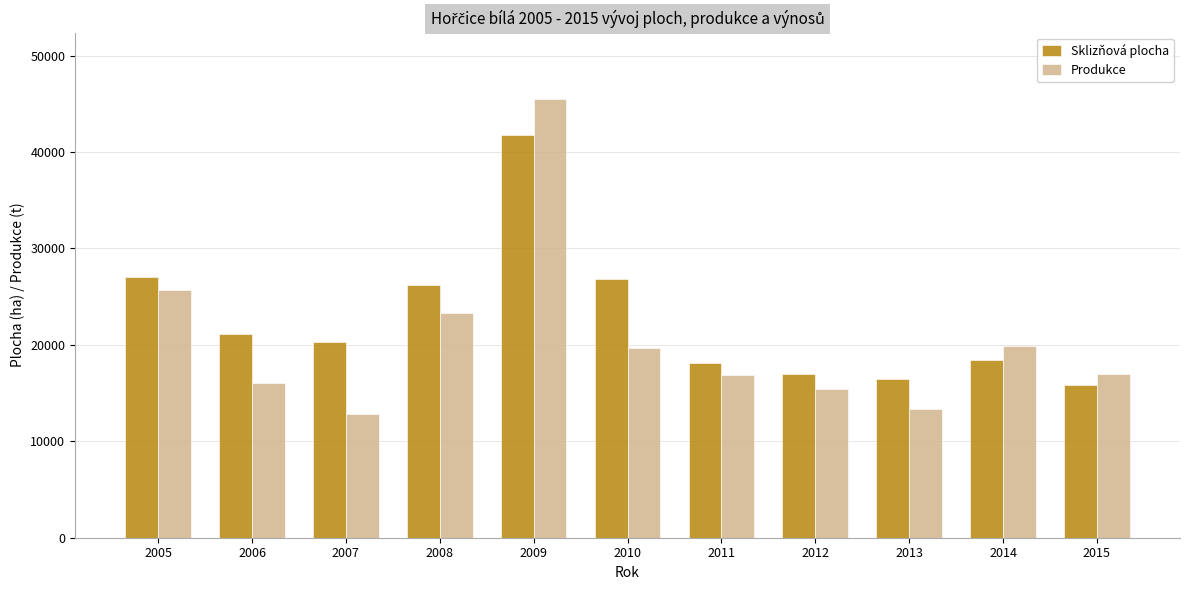

Which series has the largest total across all categories?

Sklizňová plocha